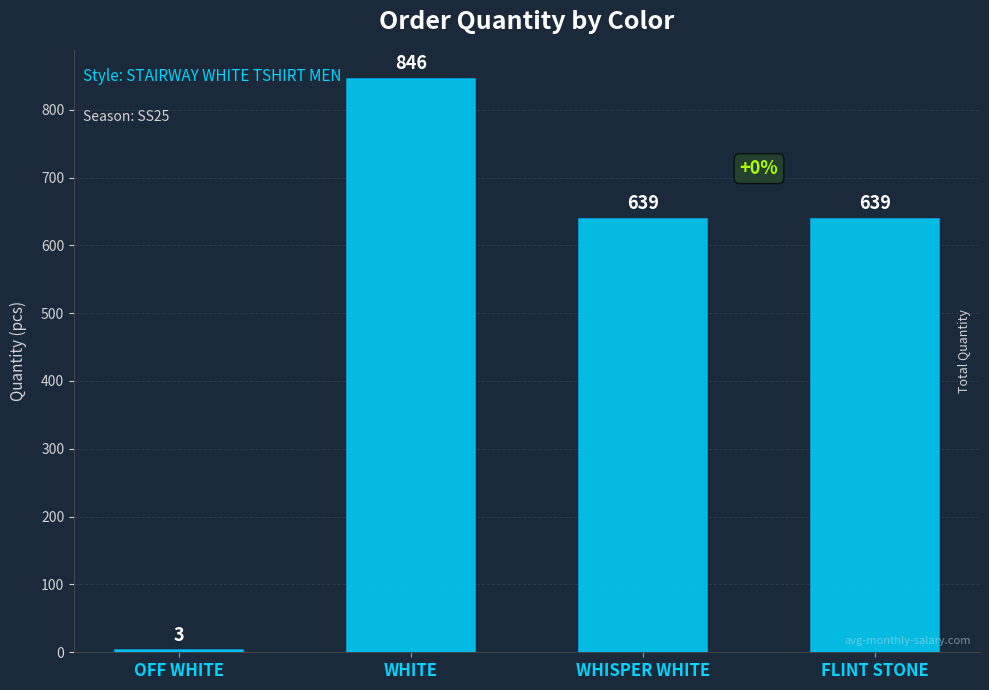

How many data points are less than 639?

1